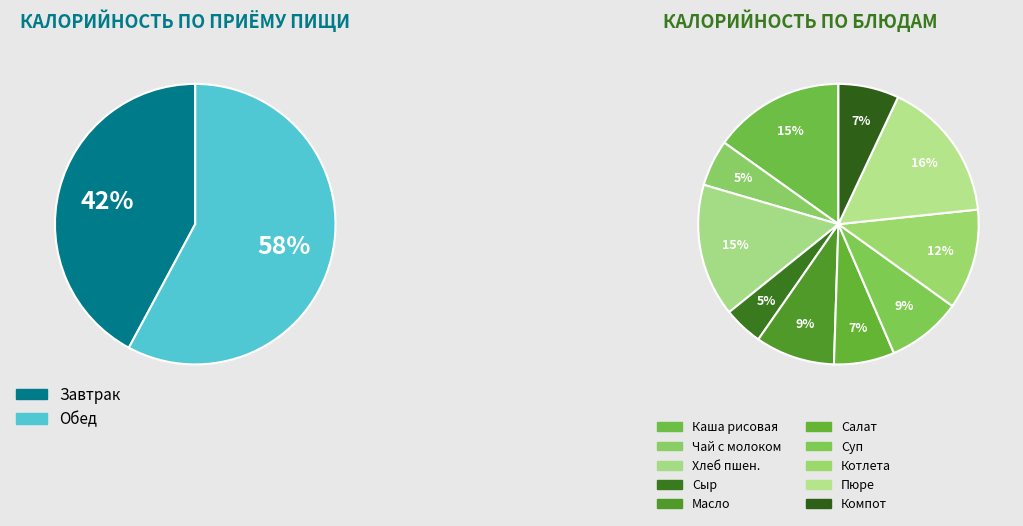

Which has a higher value, Компот or Масло сливочное?

Масло сливочное